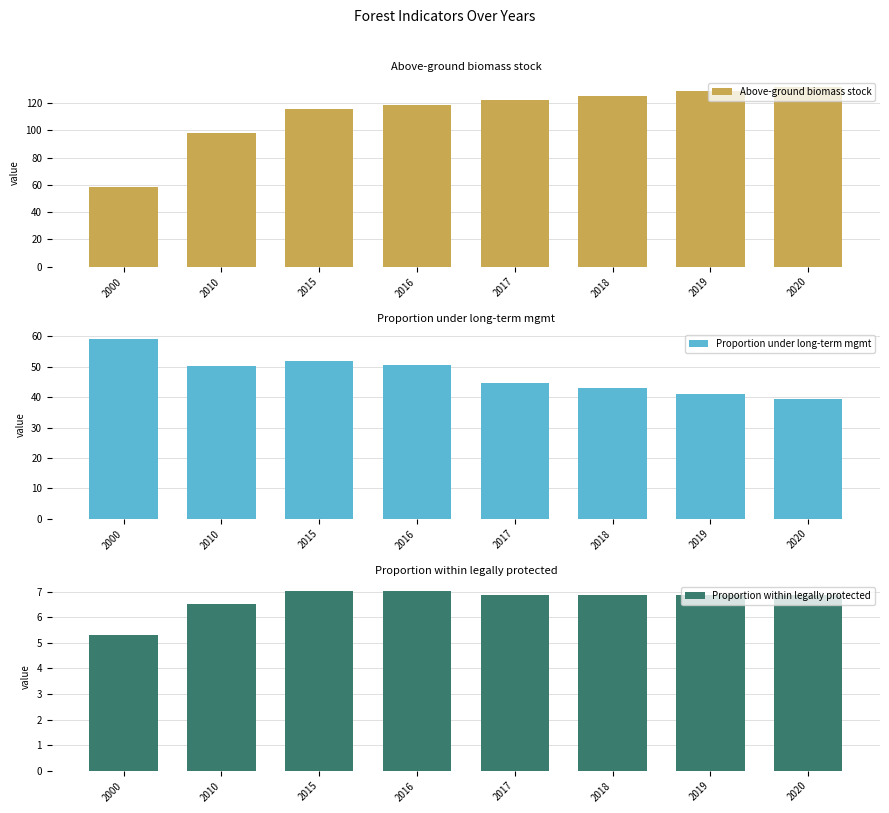

True or false: Above-ground biomass stock has a value of 186.3 at 2015.

False